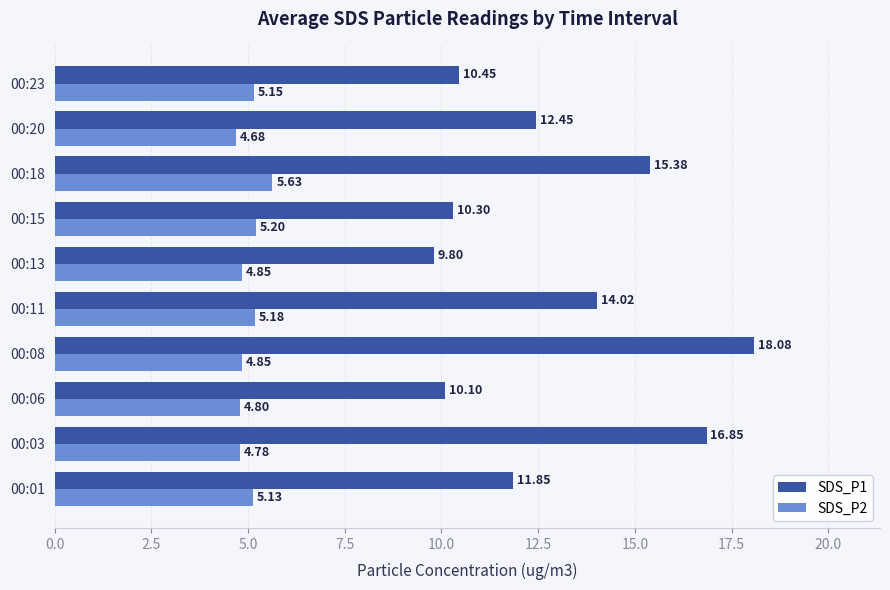

List the series in order of their peak value, lowest first.

SDS_P2, SDS_P1